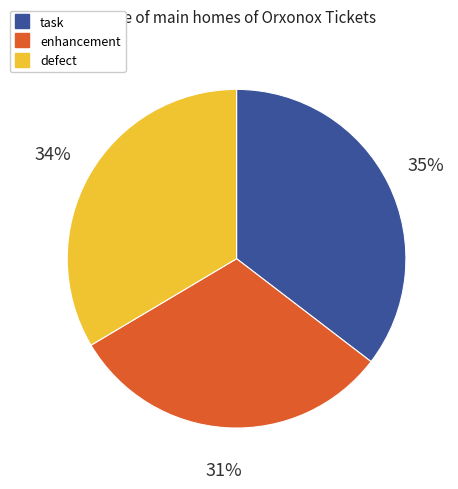

To the nearest percent, what is the average slice percentage?

33%